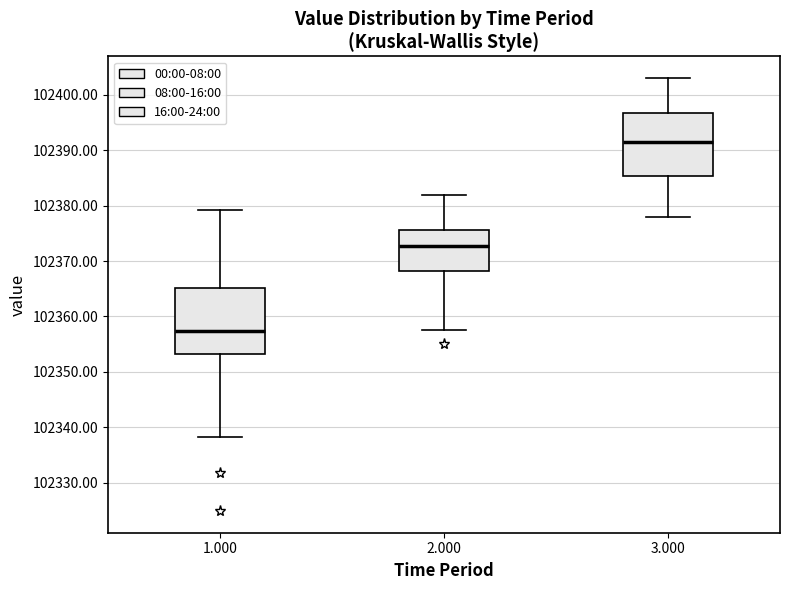

Which box has the lowest median line?

1.000